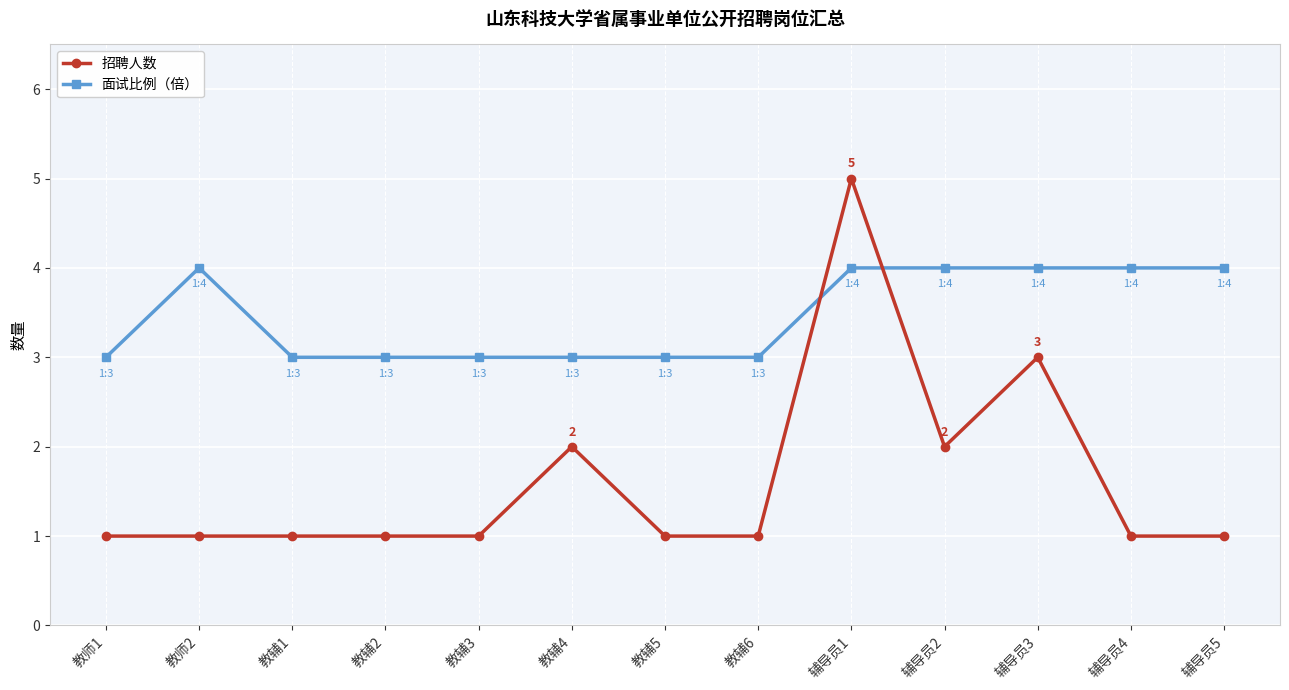

Is it true that 招聘人数 equals 3 at 教辅4?

False